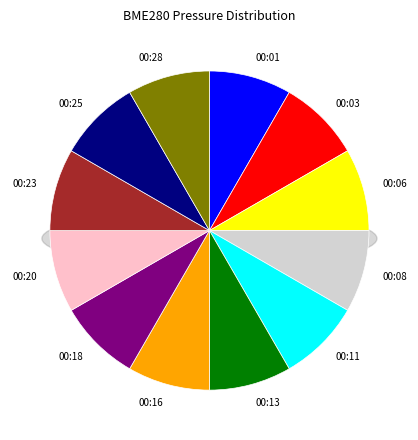

What portion of the pie excludes 00:06?

91.7%